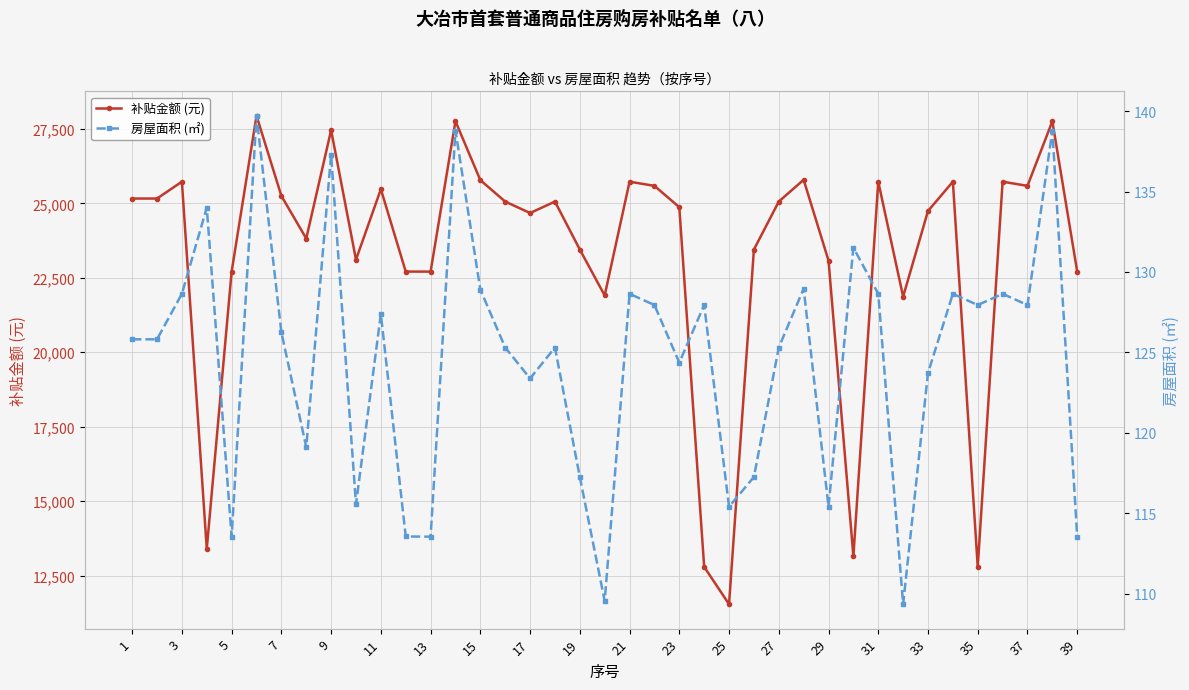

At which category does 补贴金额 (元) reach its first local peak?

3